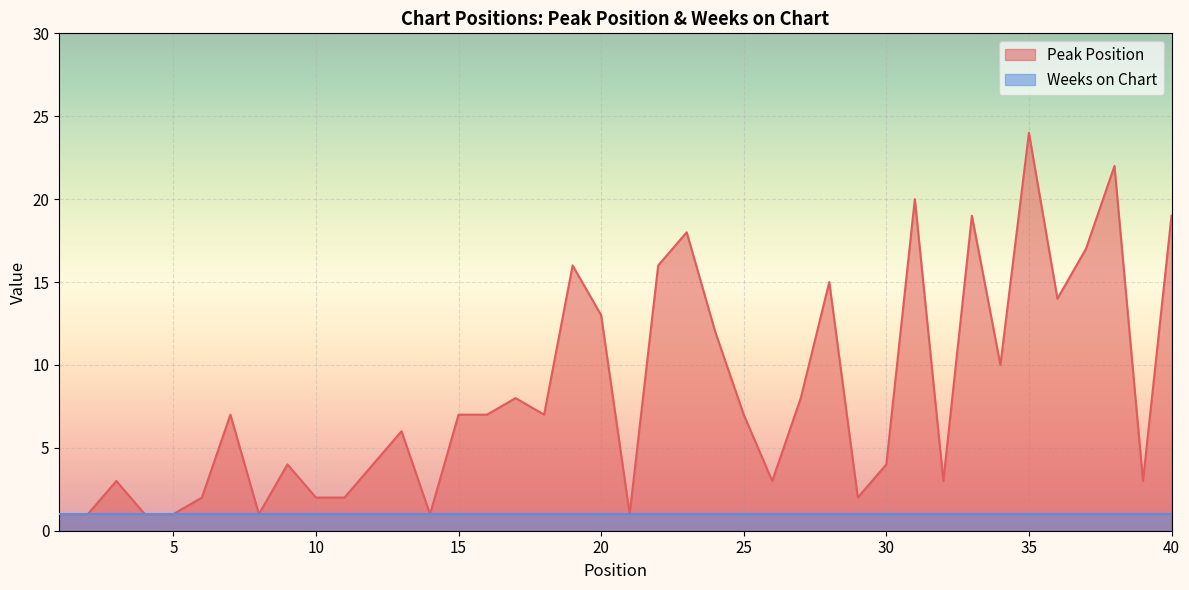

Which has a higher value, 17 or 15?

17